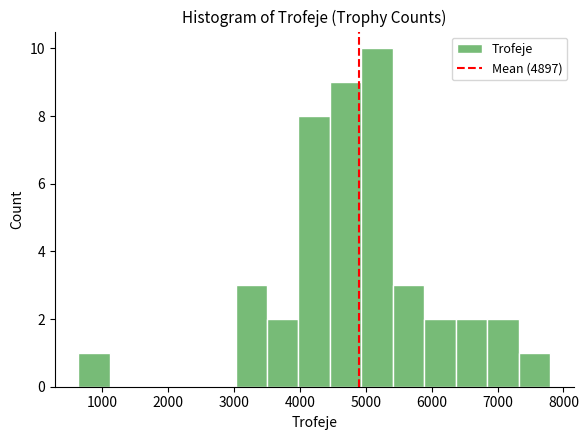

How tall is the bar that spans 4900 to 5400 on the x-axis? Neither the bar edges nor the heights are printed on the chart, so give them approximately, as read against the axes.

10